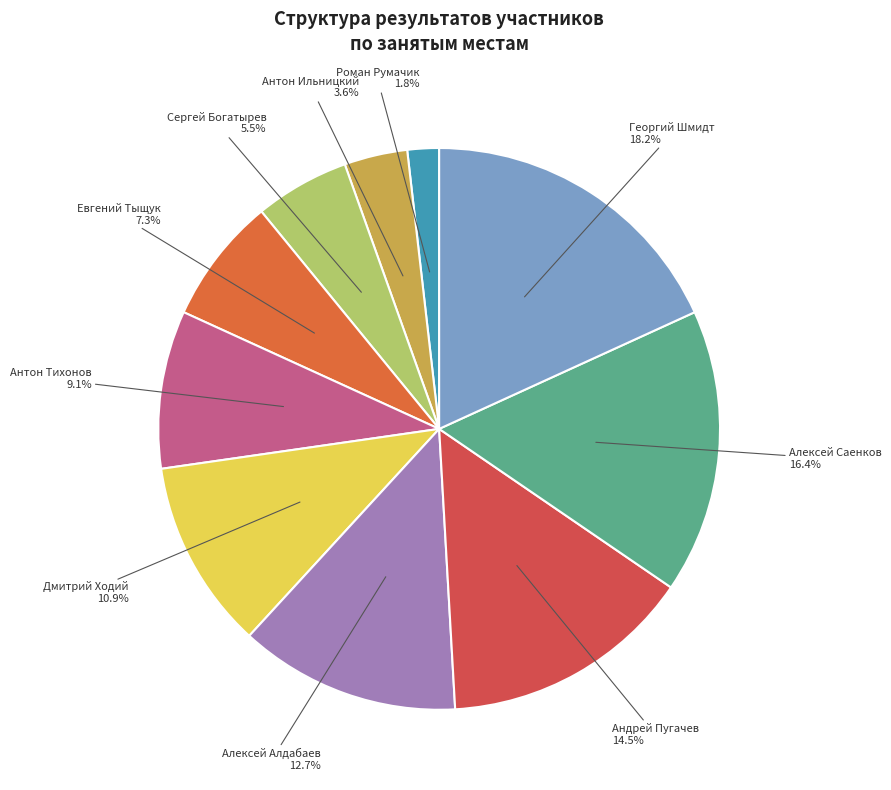

Rank the categories by value from highest to lowest.

Георгий Шмидт, Алексей Саенков, Андрей Пугачев, Алексей Алдабаев, Дмитрий Ходий, Антон Тихонов, Евгений Тыщук, Сергей Богатырев, Антон Ильницкий, Роман Румачик